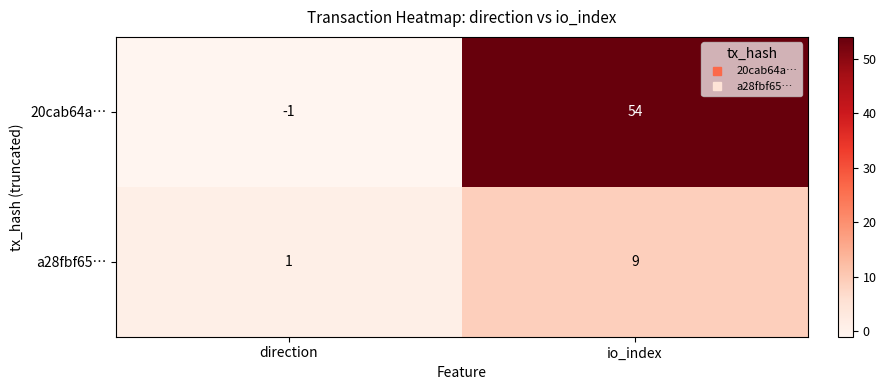

List the series in order of their peak value, lowest first.

a28fbf65…, 20cab64a…